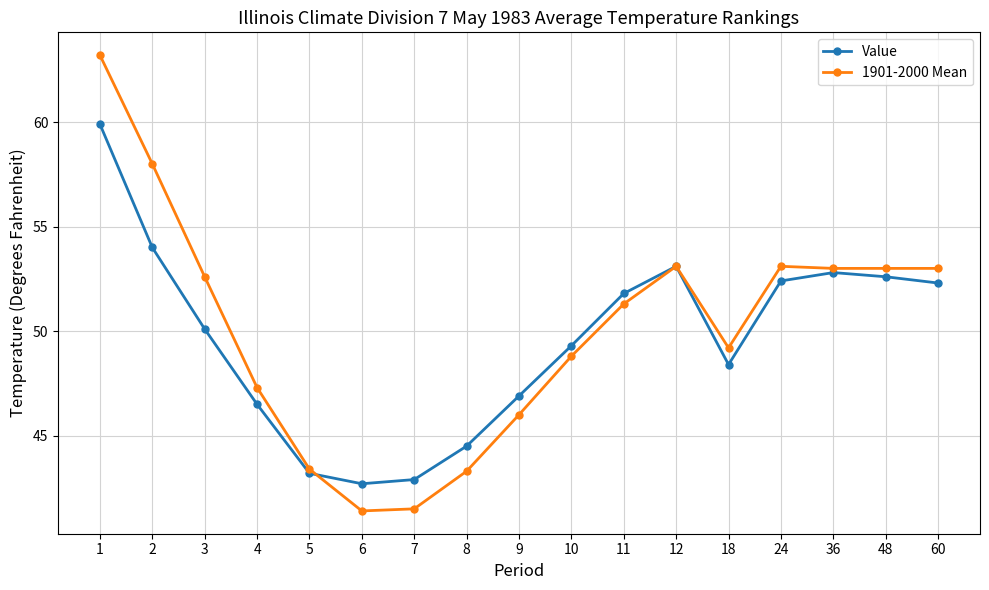

What is the value of the Value point at the 11th from the left?

51.8